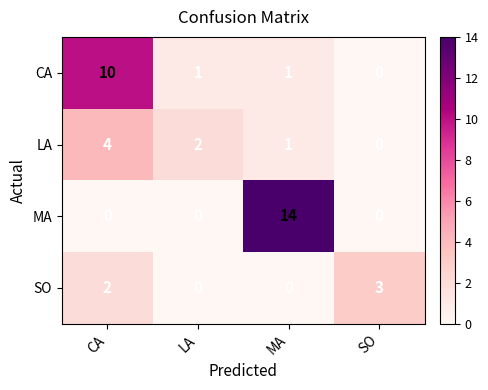

List the series in order of their peak value, highest first.

MA, CA, LA, SO